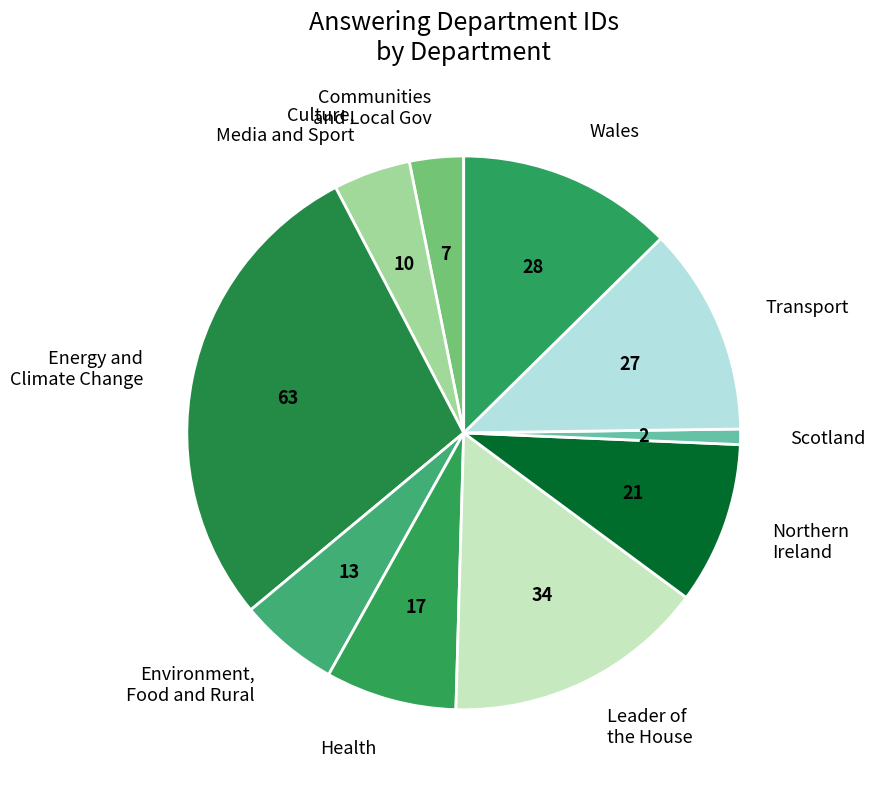

Does any single category account for the majority?

No